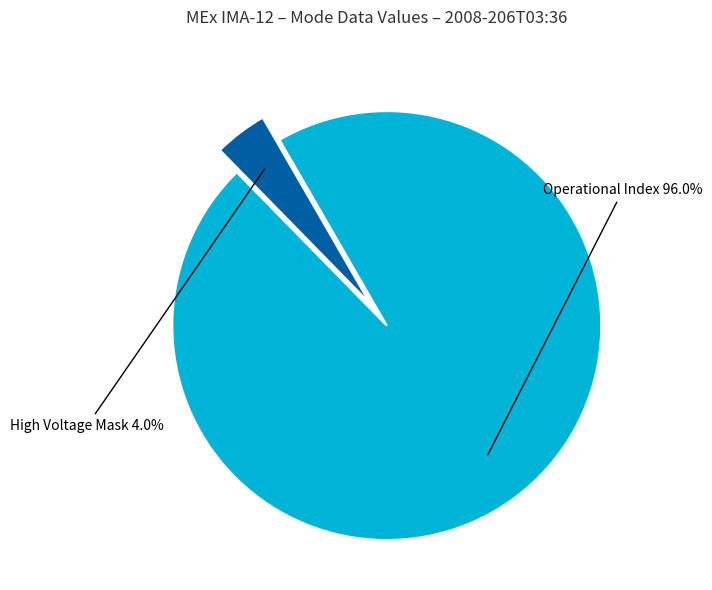

Does any single category account for the majority?

Yes